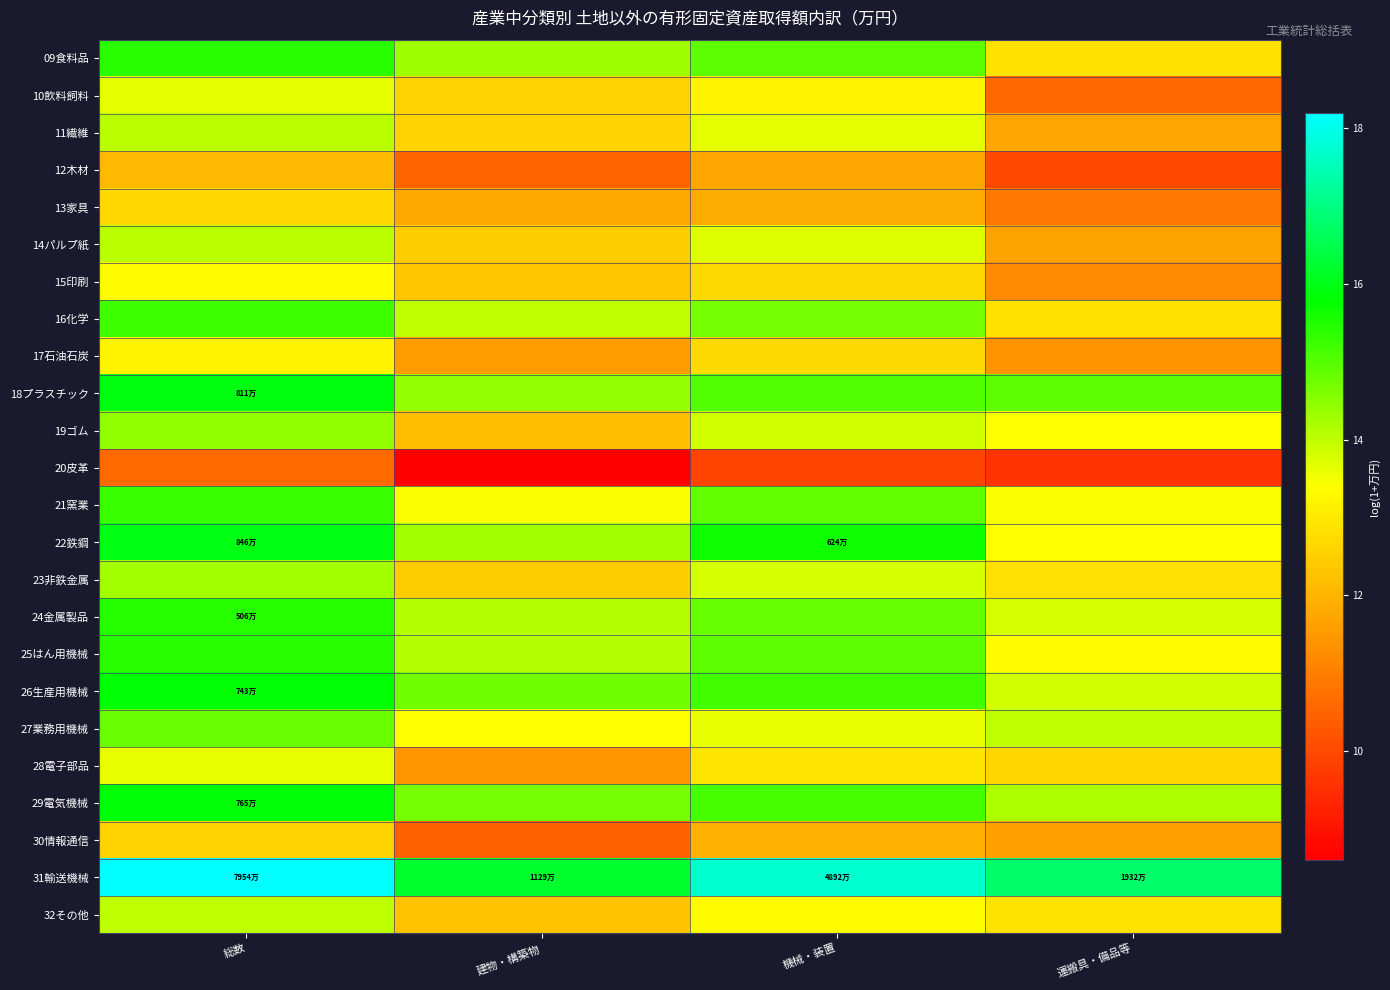

At which category does the chart reach its minimum across all series?

建物・構築物